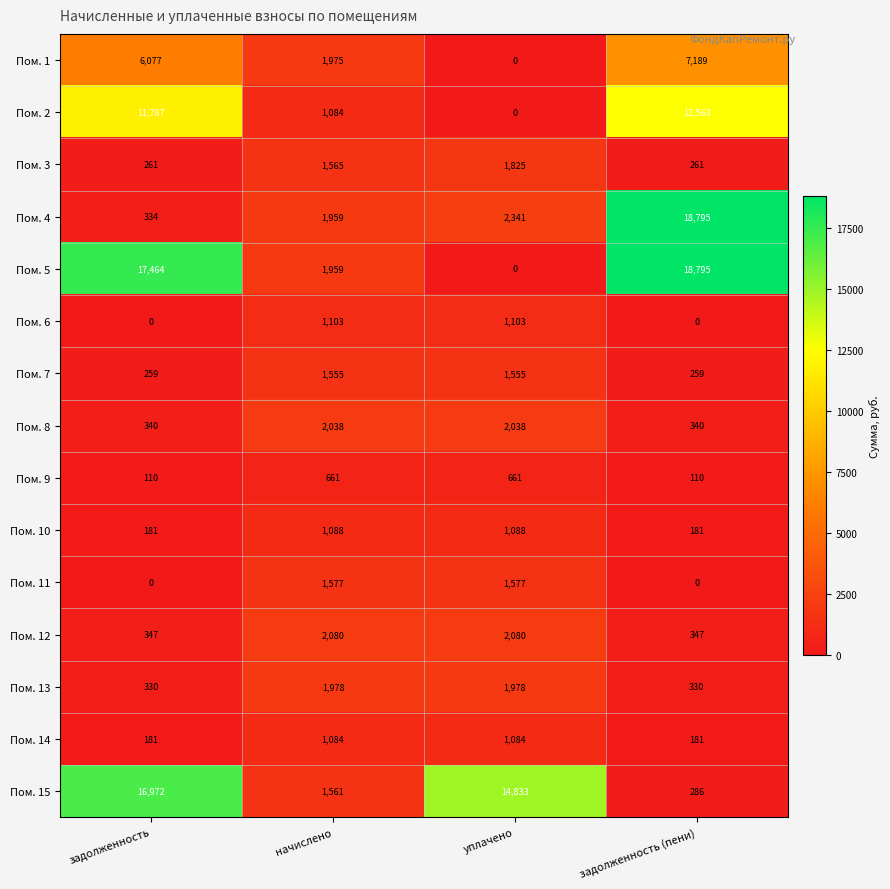

Which series has the widest spread of values?

Пом. 5